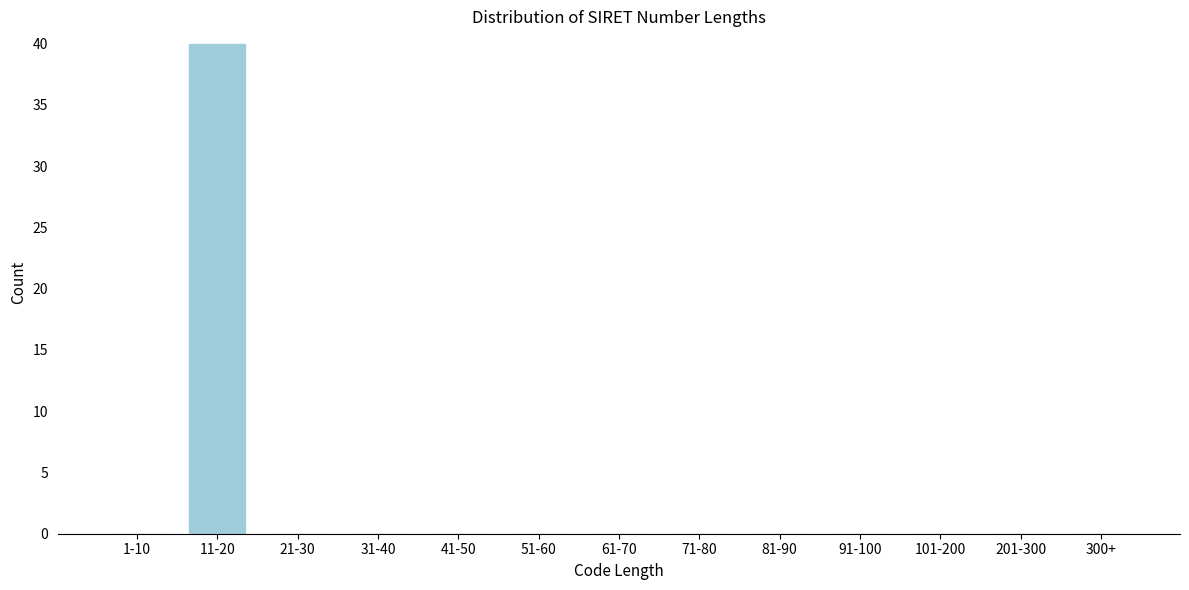

Reading left to right, transcribe all the data shown in this chart.

1-10=0	11-20=40	21-30=0	31-40=0	41-50=0	51-60=0	61-70=0	71-80=0	81-90=0	91-100=0	101-200=0	201-300=0	300+=0